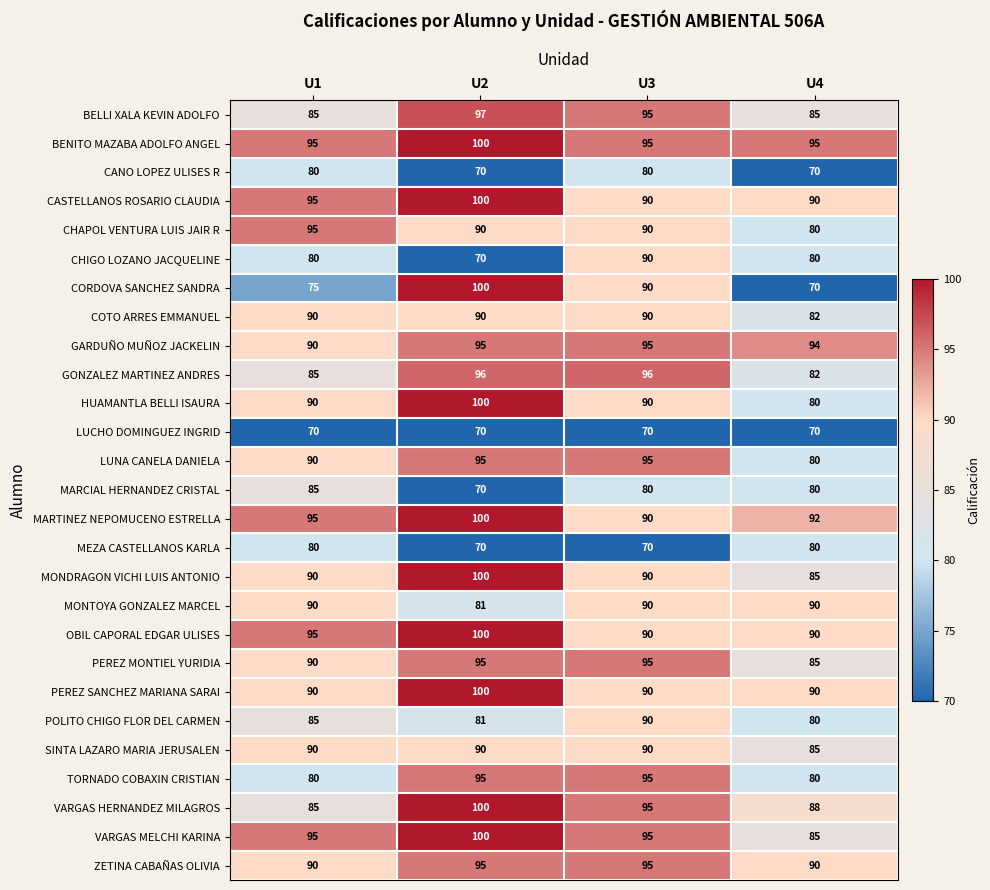

At which category is the sum across all series the highest?

U2